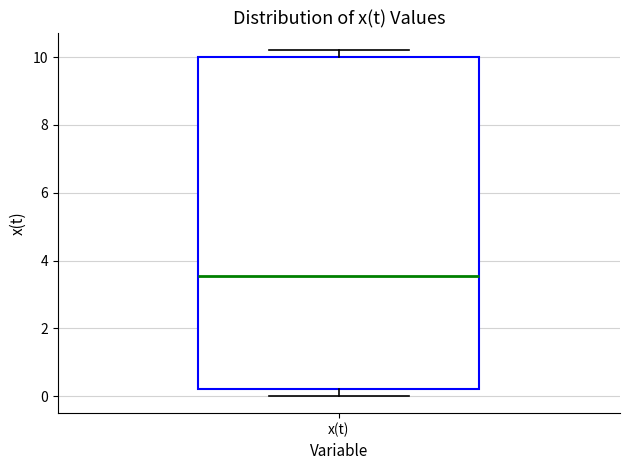

Where is the lower edge of the box for x(t) on the y-axis? The values are not printed on the chart, so give them approximately, as read against the axis.

0.2